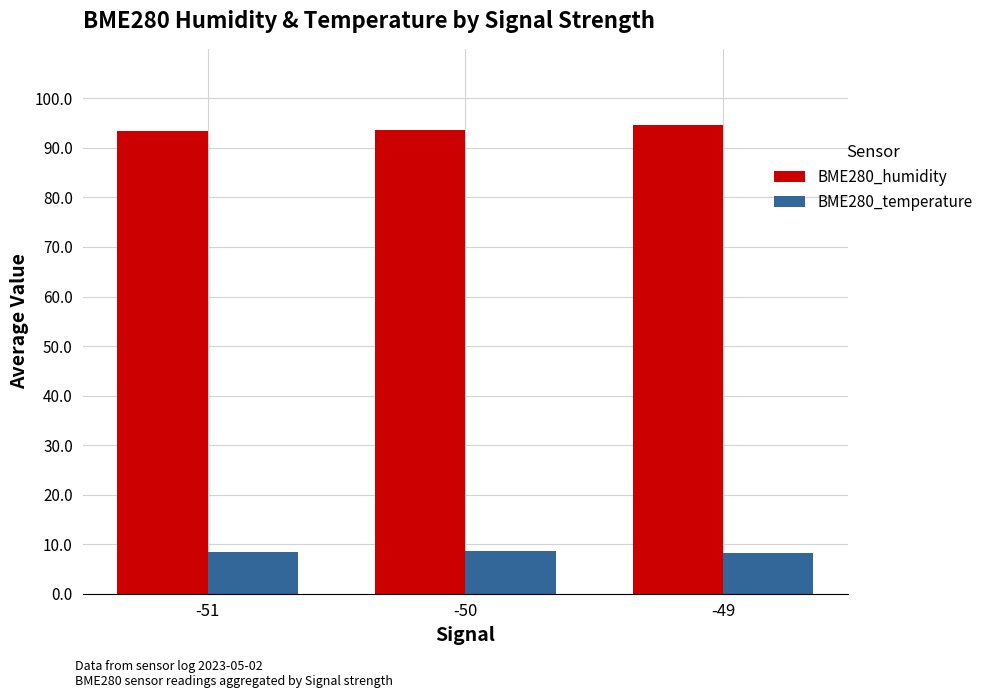

What is the smallest value displayed?

8.1